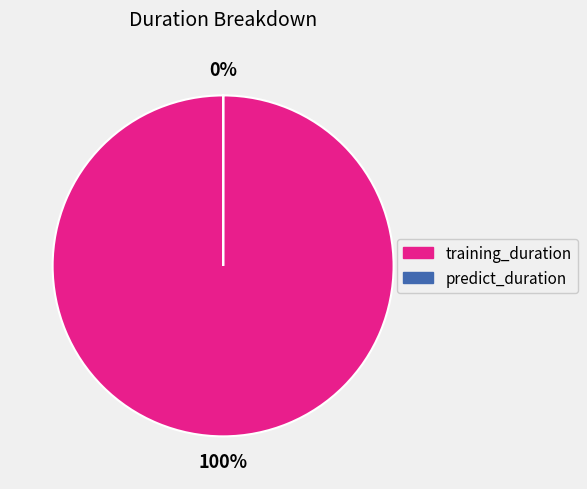

Is there a majority slice in this chart?

Yes